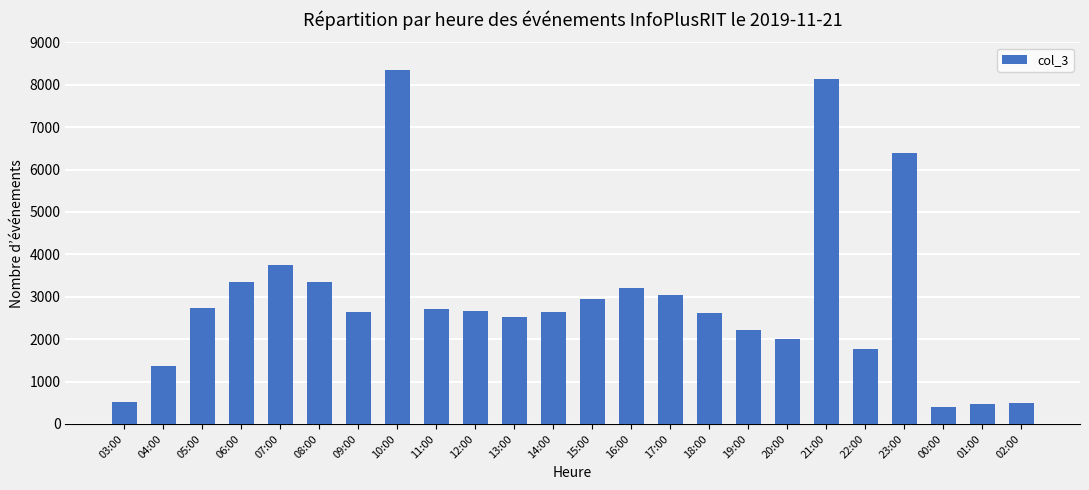

What is the minimum value shown in the chart?

398